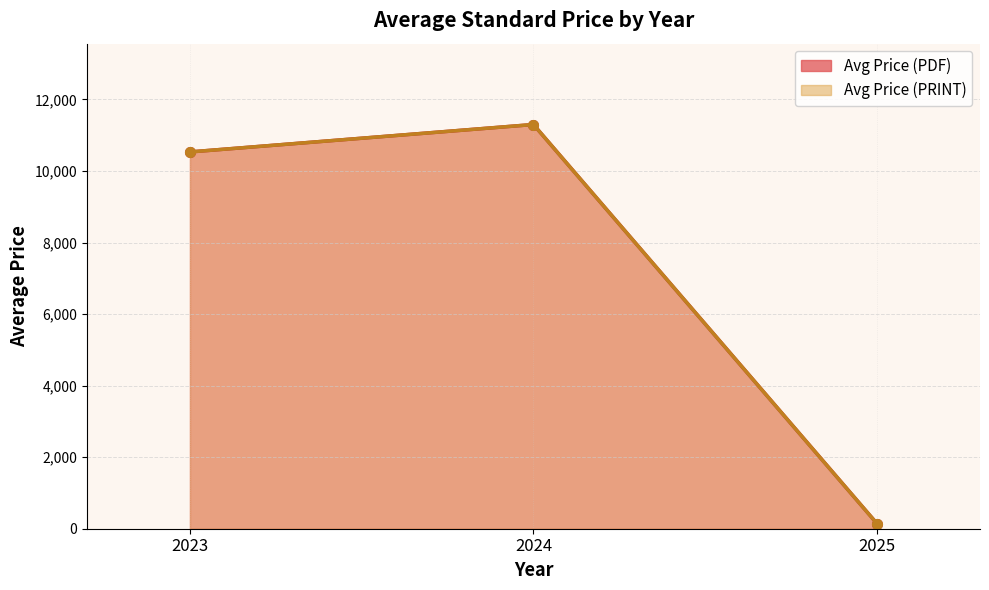

True or false: Avg Price (PRINT) and Avg Price (PDF) intersect in this chart.

False